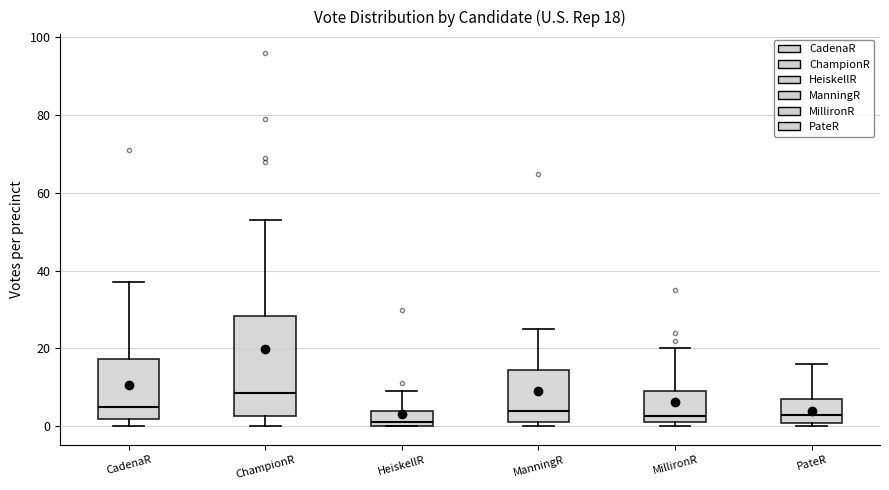

Which box is the tallest, from its lower edge to its upper edge?

ChampionR